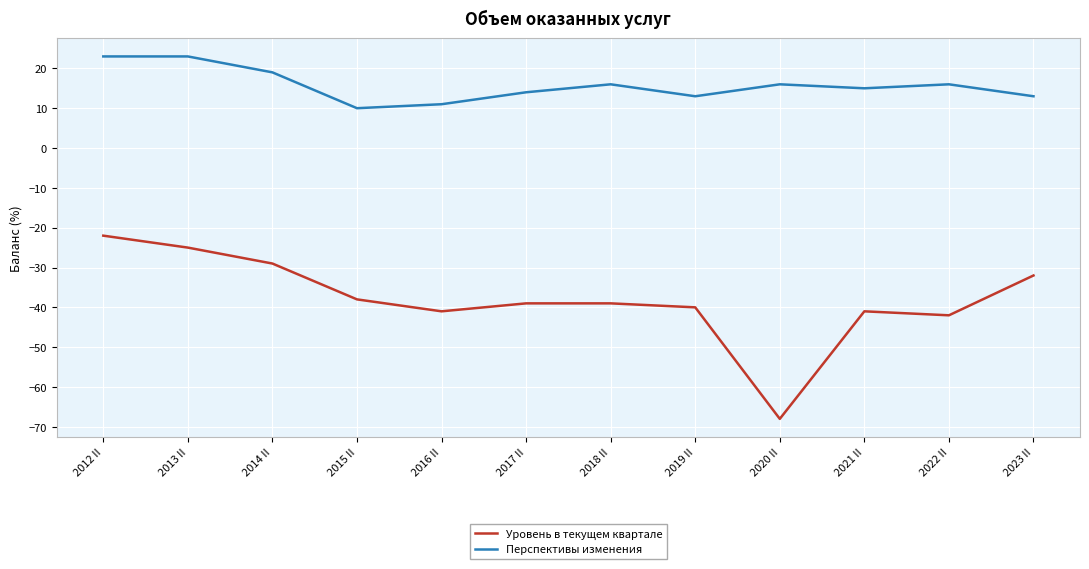

What position from the left is 2013 II?

2